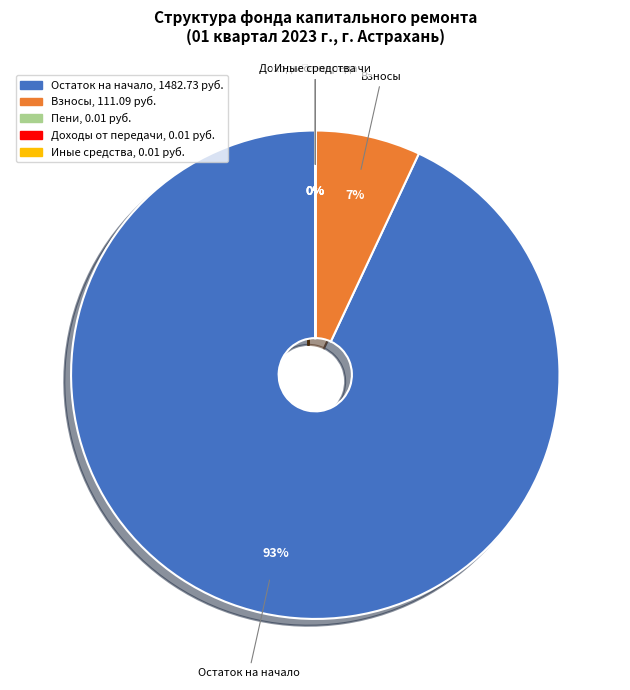

Which category has the biggest portion of the pie?

Остаток на начало